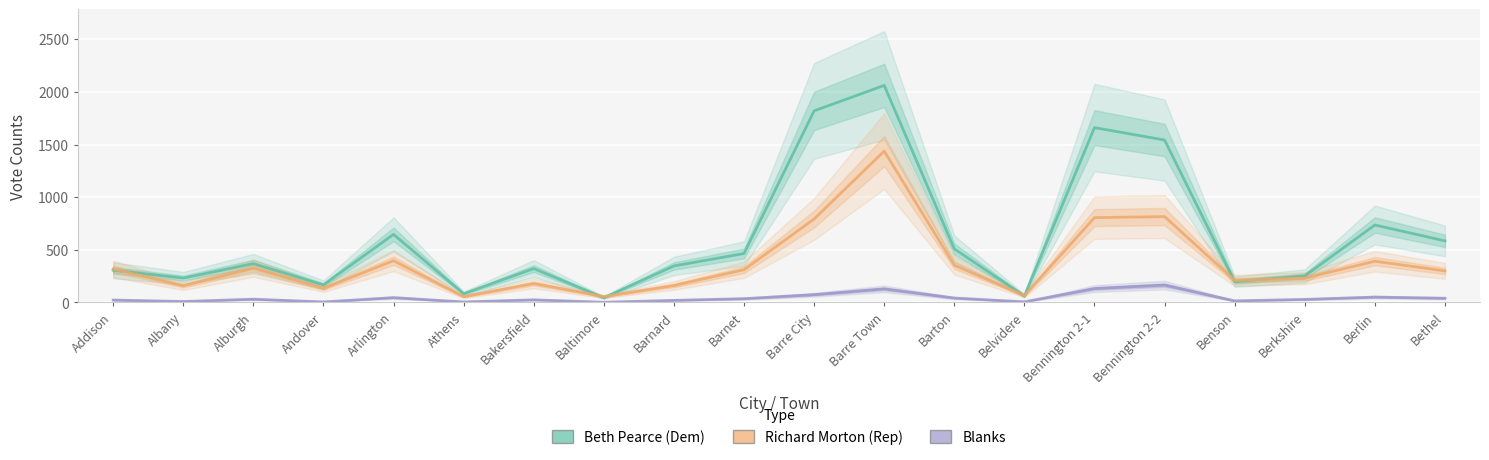

Where is Beth Pearce nearest to the value 1053?

Berlin